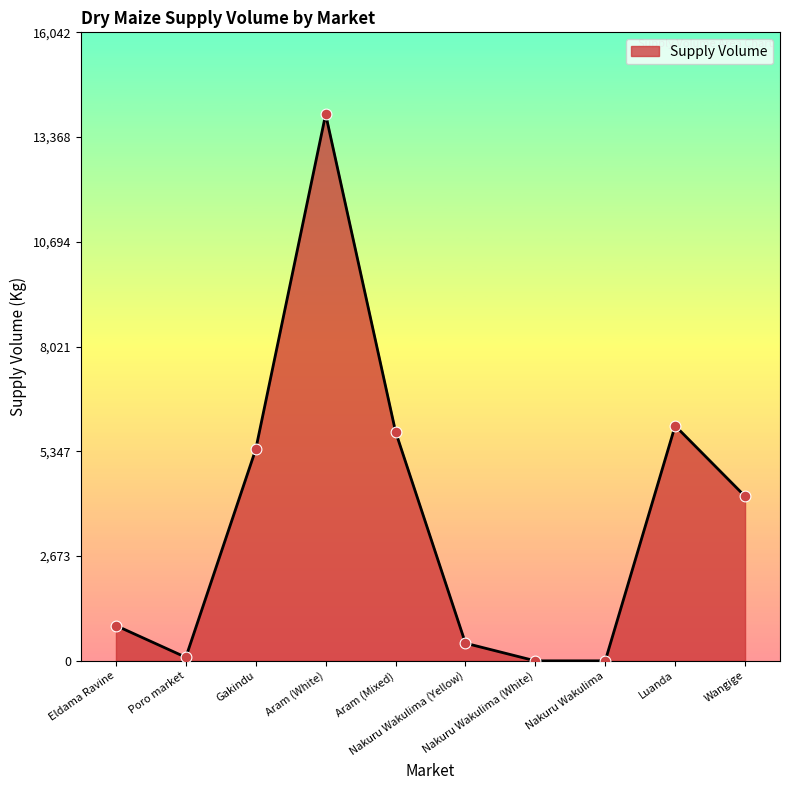

What is the change in value from Poro market to Aram (White)?

+13860